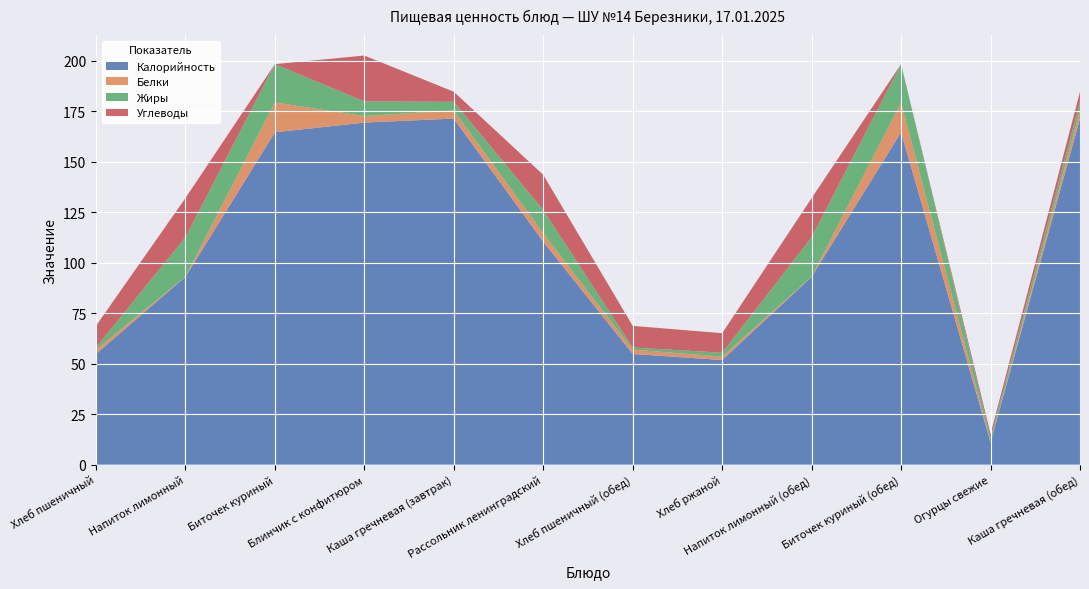

Reading left to right, transcribe all the data shown in this chart.

Калорийность: 54.8	93.0	164.6	169.4	171.4	110.4	54.8	51.8	93.0	164.6	11.0	171.4
Белки: 2.1	0.1	14.8	3.2	4.0	4.2	2.1	1.7	0.1	14.8	0.2	4.0
Жиры: 1.1	19.4	19.0	7.2	4.2	11.5	1.1	1.9	19.4	19.0	2.0	4.2
Углеводы: 10.7	19.4	0.0	22.7	5.0	17.4	10.7	9.7	19.4	0.0	2.0	5.0